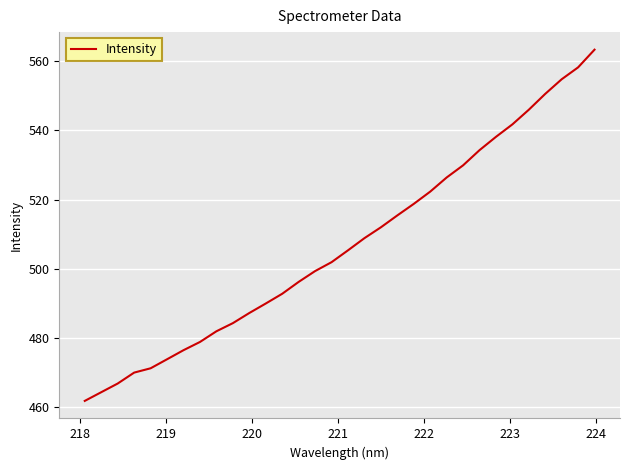

What is the maximum value shown in the chart?

563.3